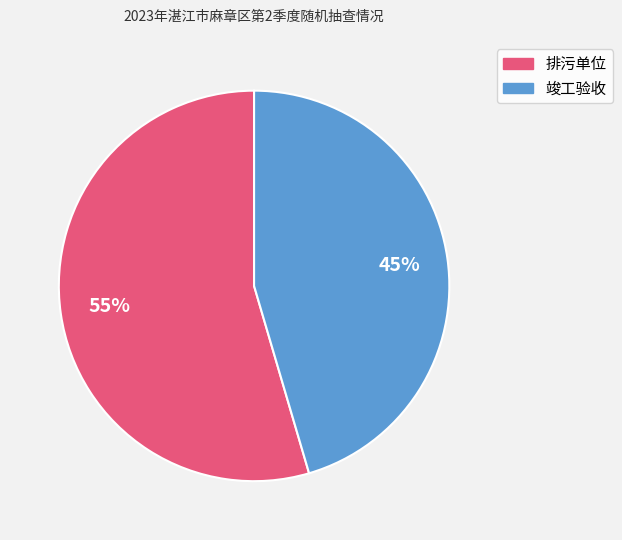

True or false: 竣工验收 accounts for 45% of the total.

True